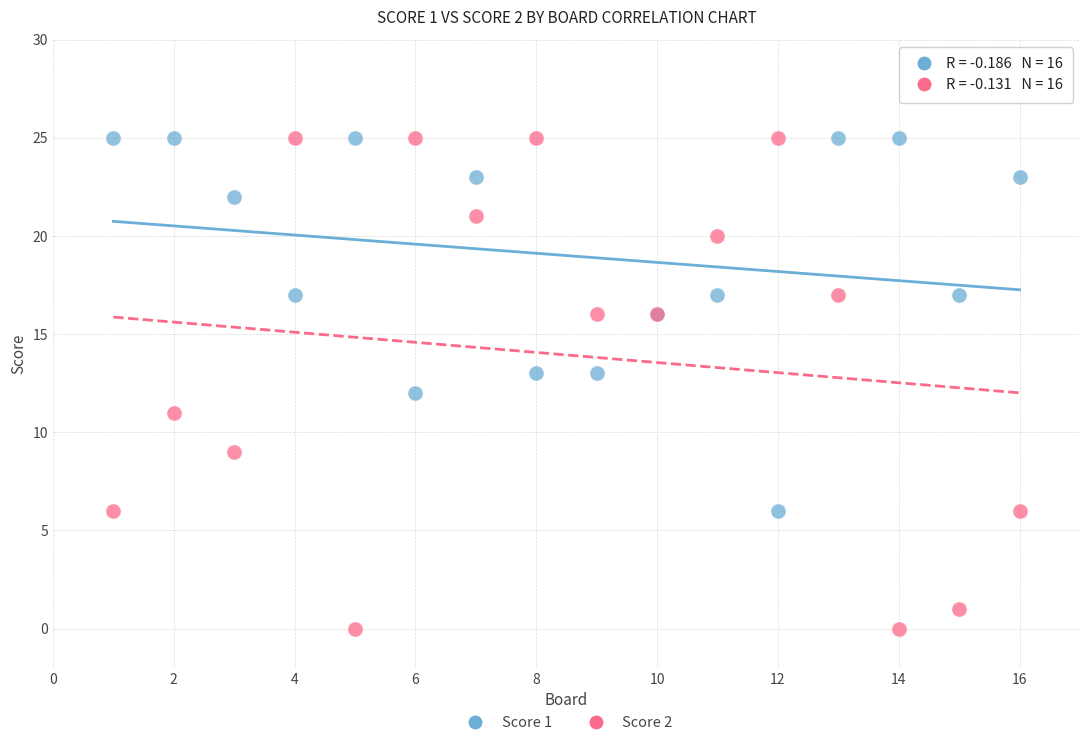

What is the X range (max minus min) for the scatter plot?

15